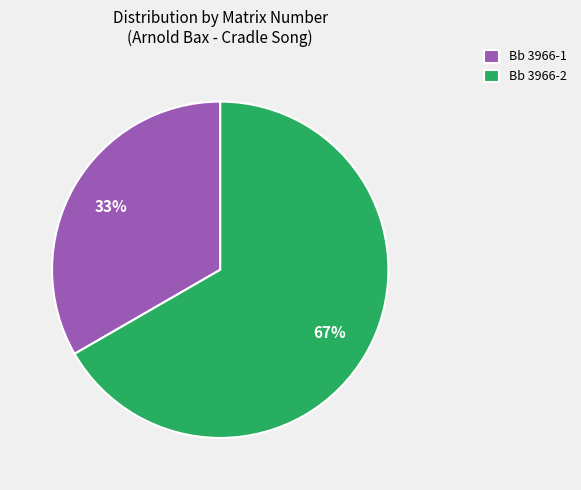

To the nearest percent, what percentage of the pie is Bb 3966-2?

67%